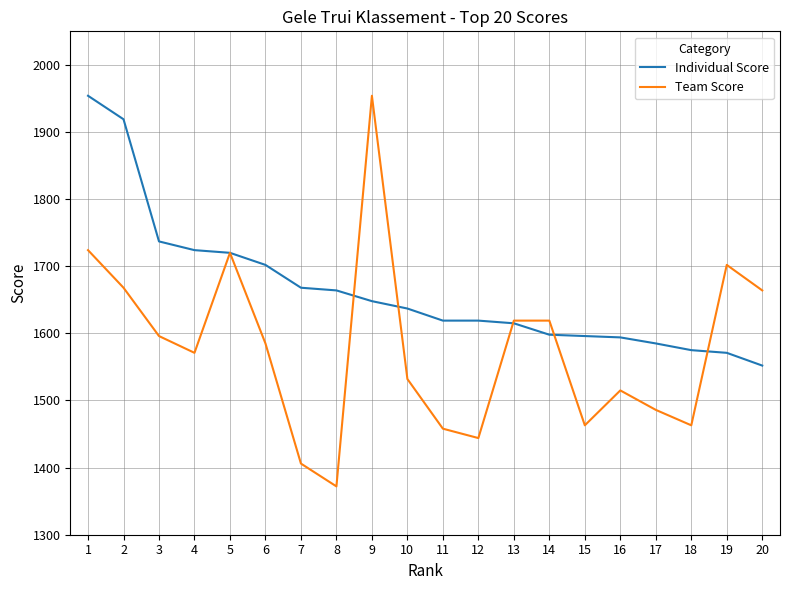

The value of Individual Score at 5 is 2800. True or false?

False